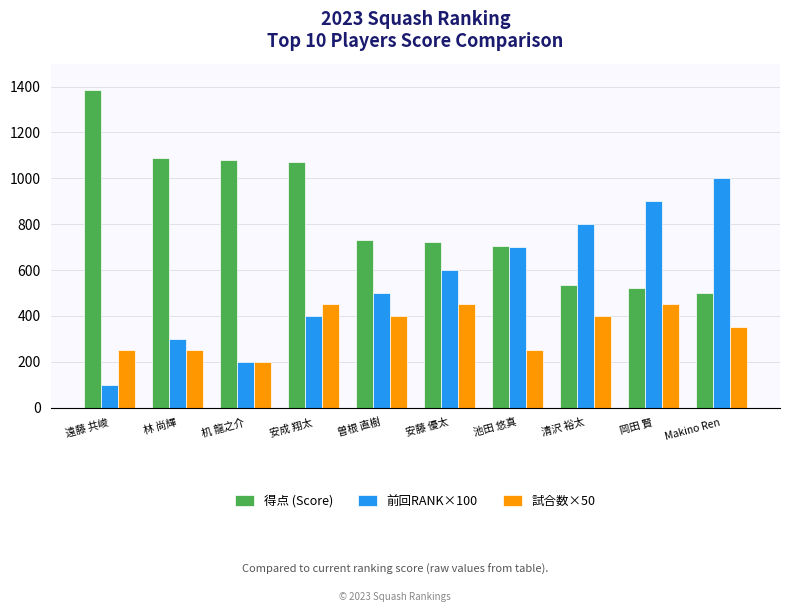

Which series has the largest total across all categories?

得点 (Score)